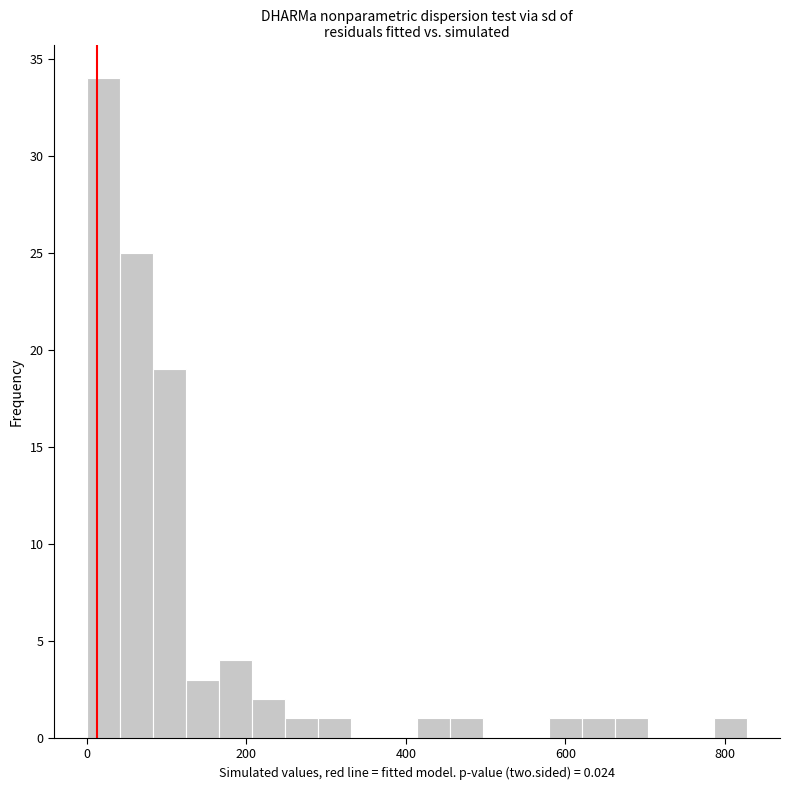

Around what value on the x-axis is the tallest bar? Give the approximate position of its centre, as read against the axis.

20